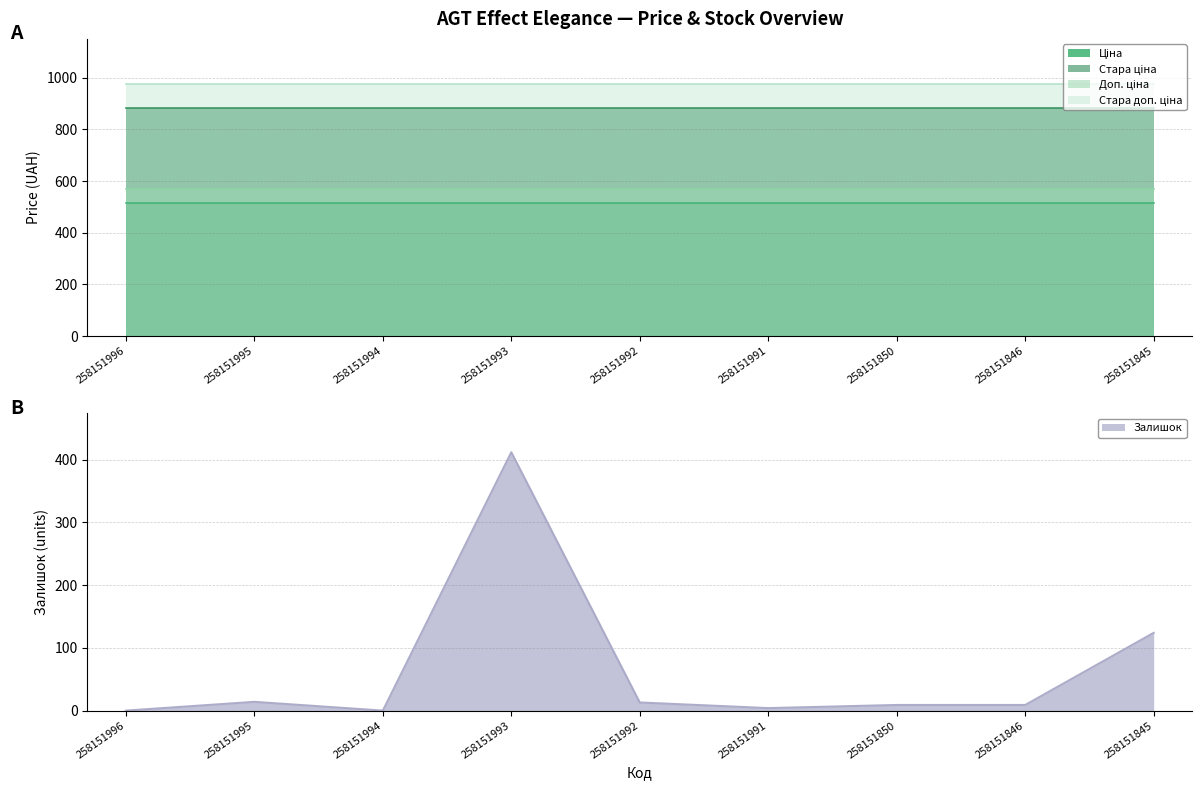

The Стара ціна series shows 881.1 at 258151993. True or false?

True